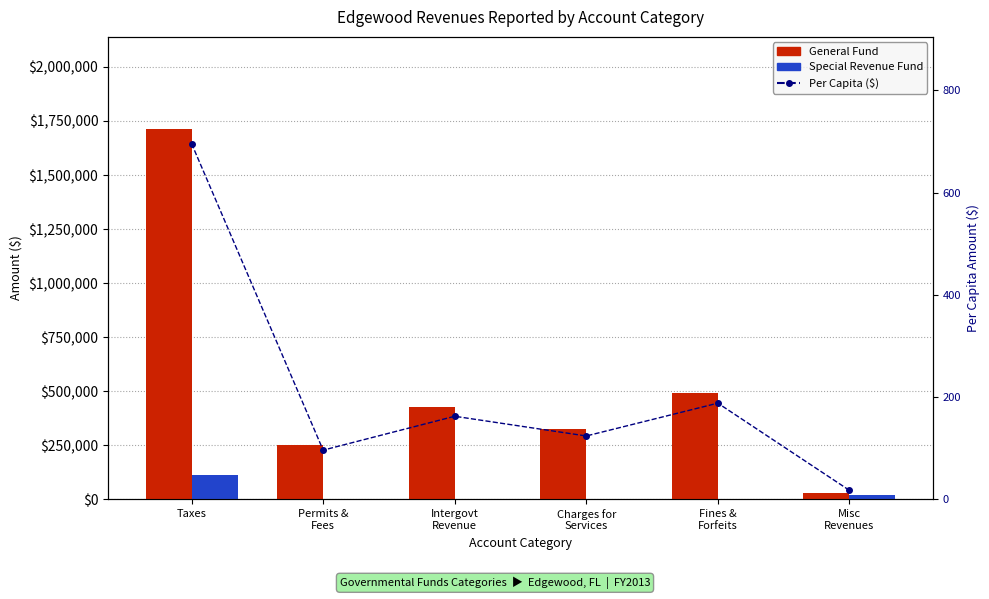

What is the difference between the highest and lowest values at Charges for
Services?

324292.0